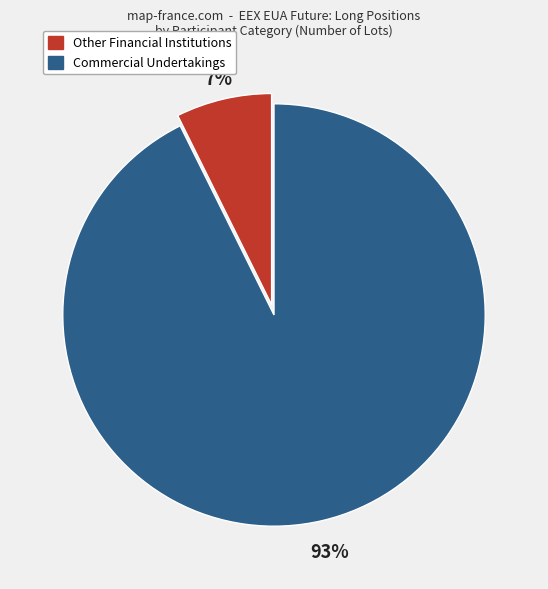

To the nearest percent, what portion does Other Financial Institutions represent?

7%